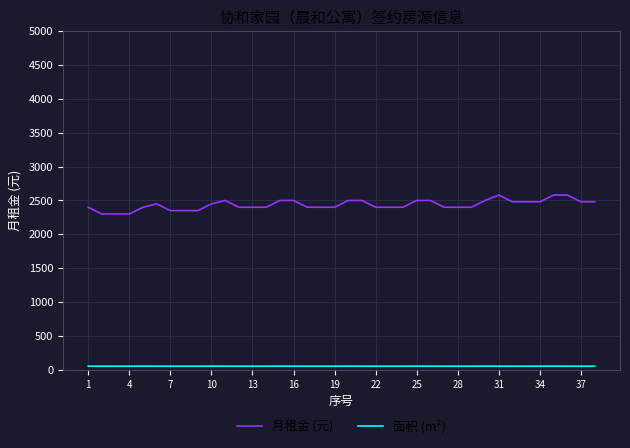

Which series has the largest range (max minus min)?

月租金 (元)